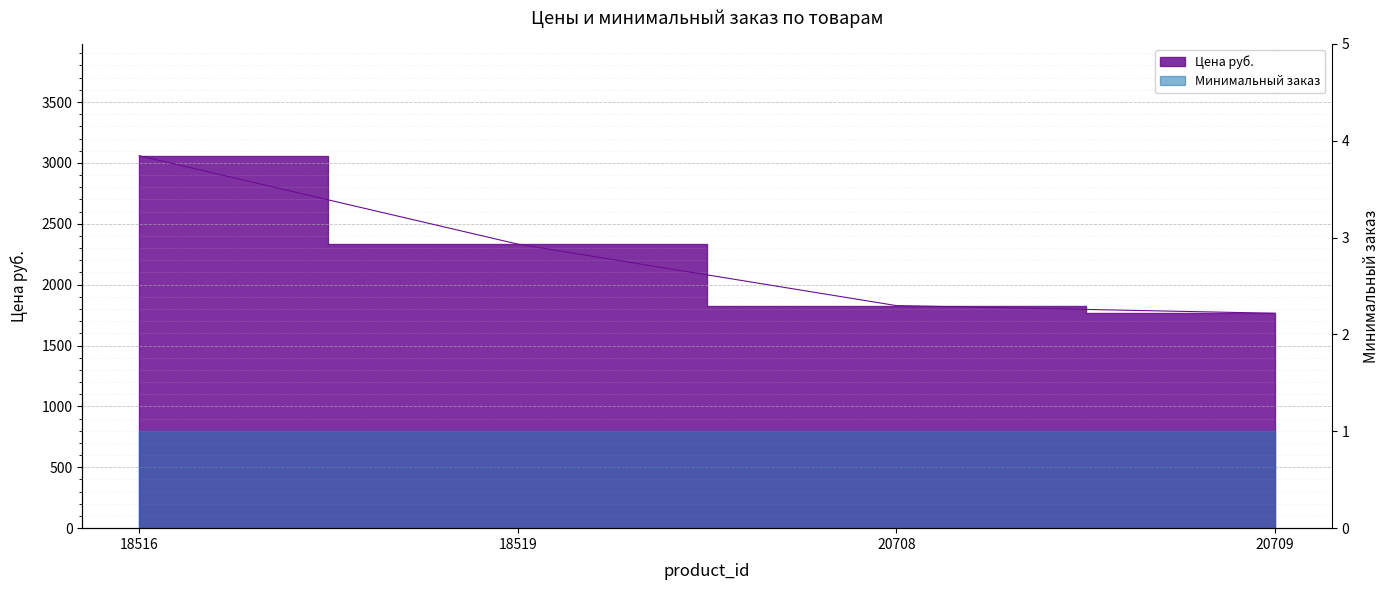

Approximately how many times larger is the value at 18516 compared to 20709?

1.7